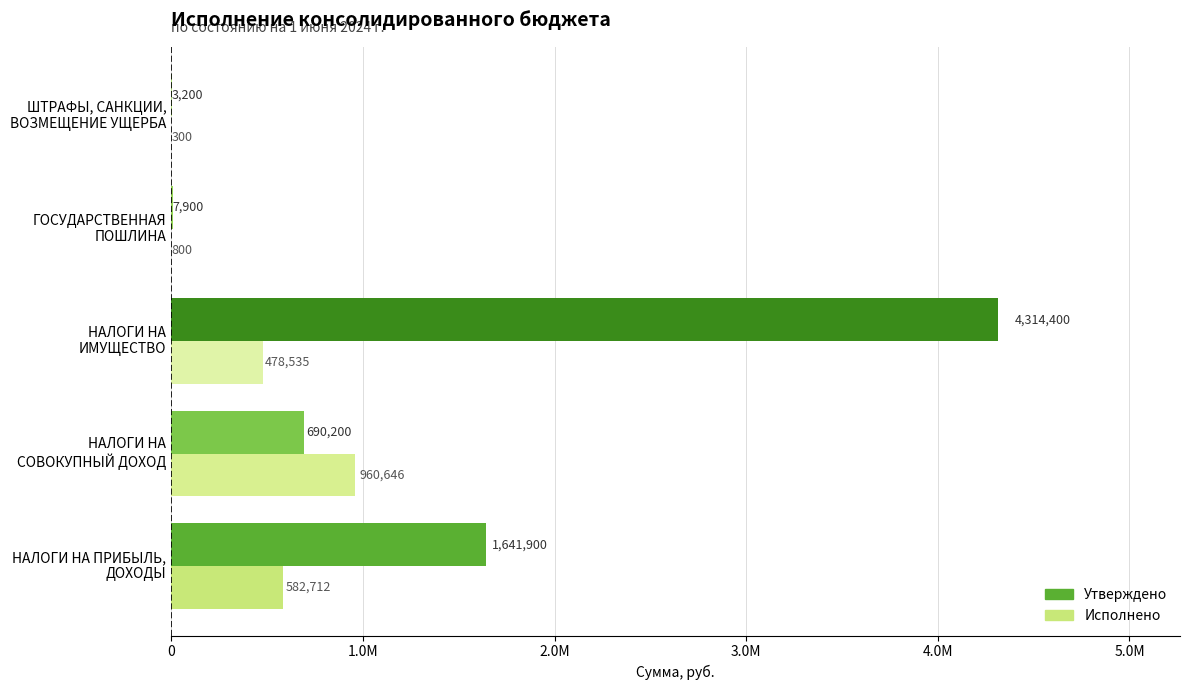

Rank the series by their average value, from highest to lowest.

Утверждено, Исполнено